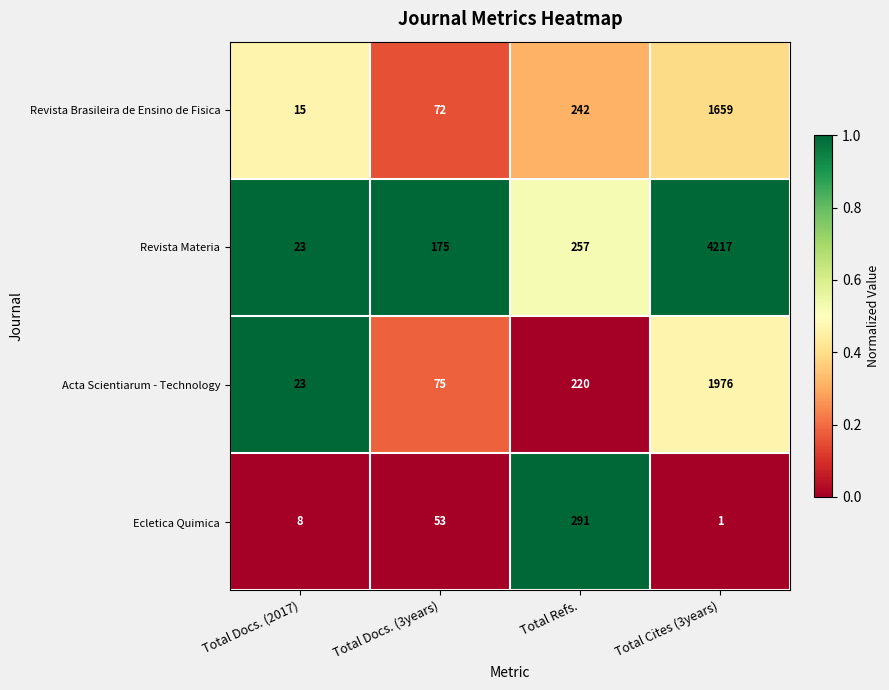

What is the total value across all series at Total Refs.?

1010